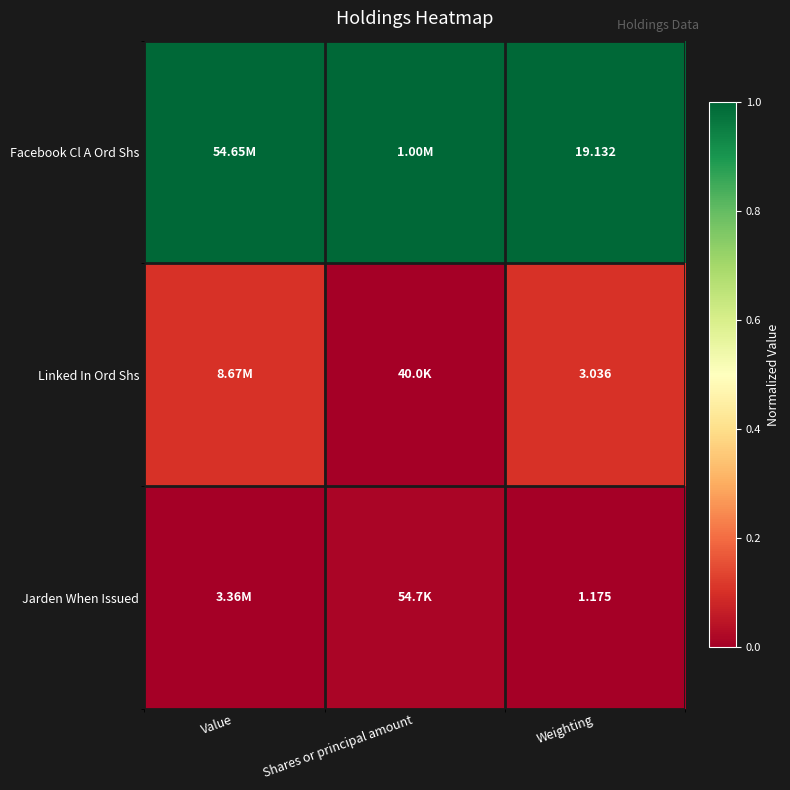

At which label does Linked In Ord Shs reach its peak?

Value